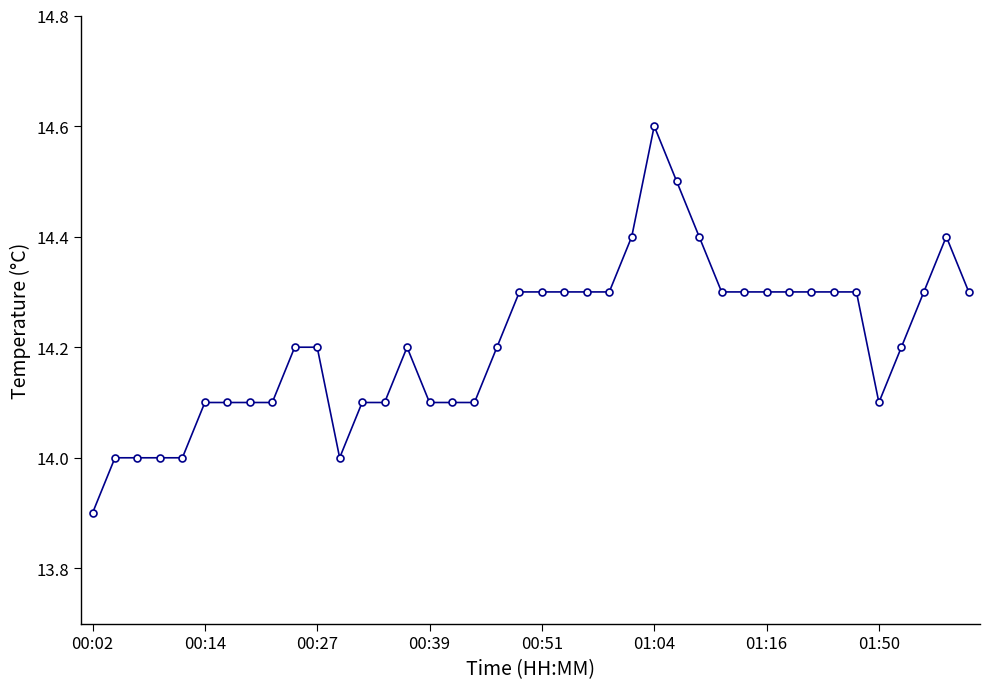

True or false: there are more than 1 points higher than both neighbors.

True